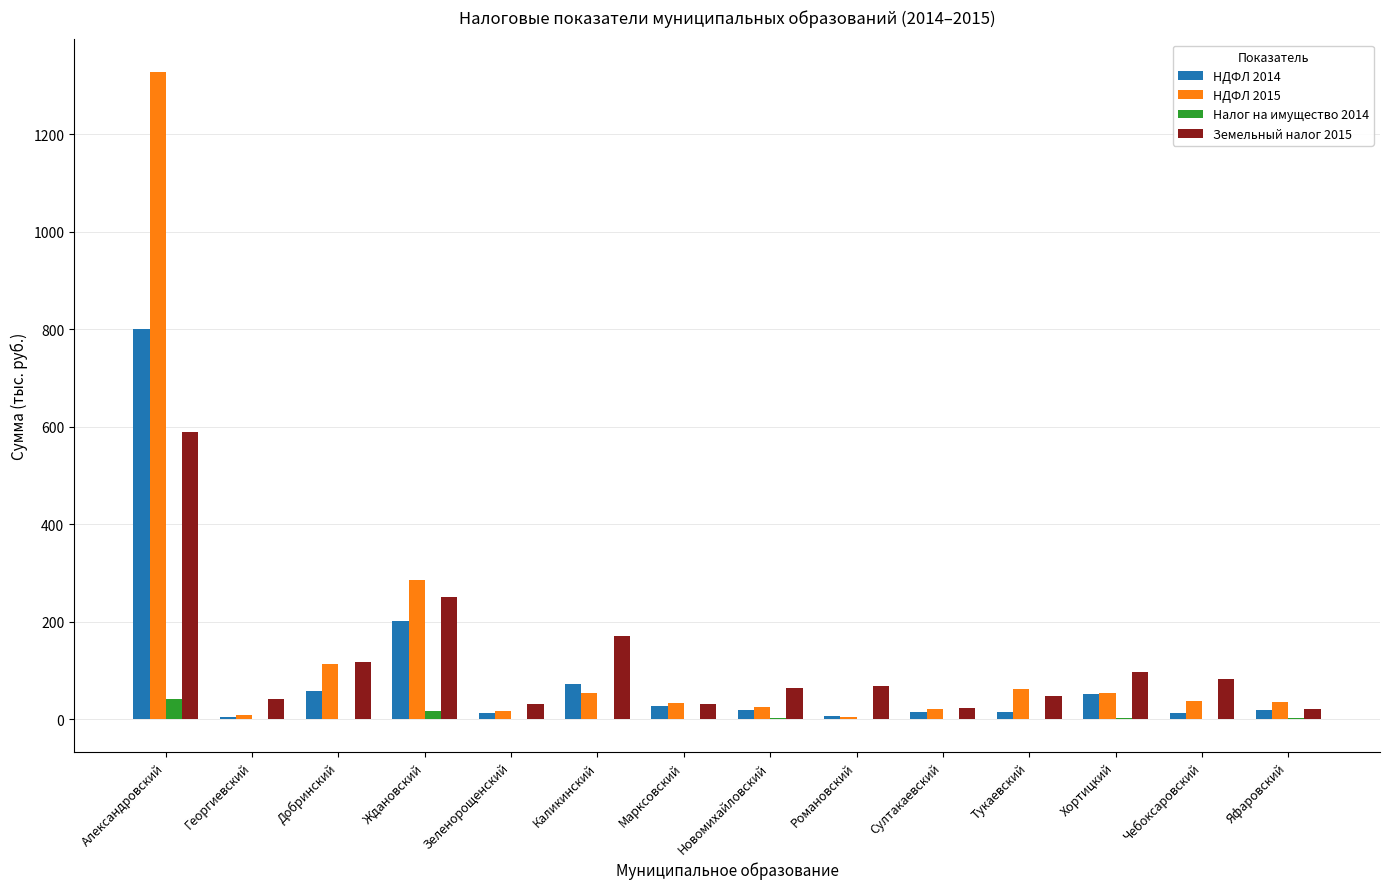

What is the total value across all series at Добринский?

289.5